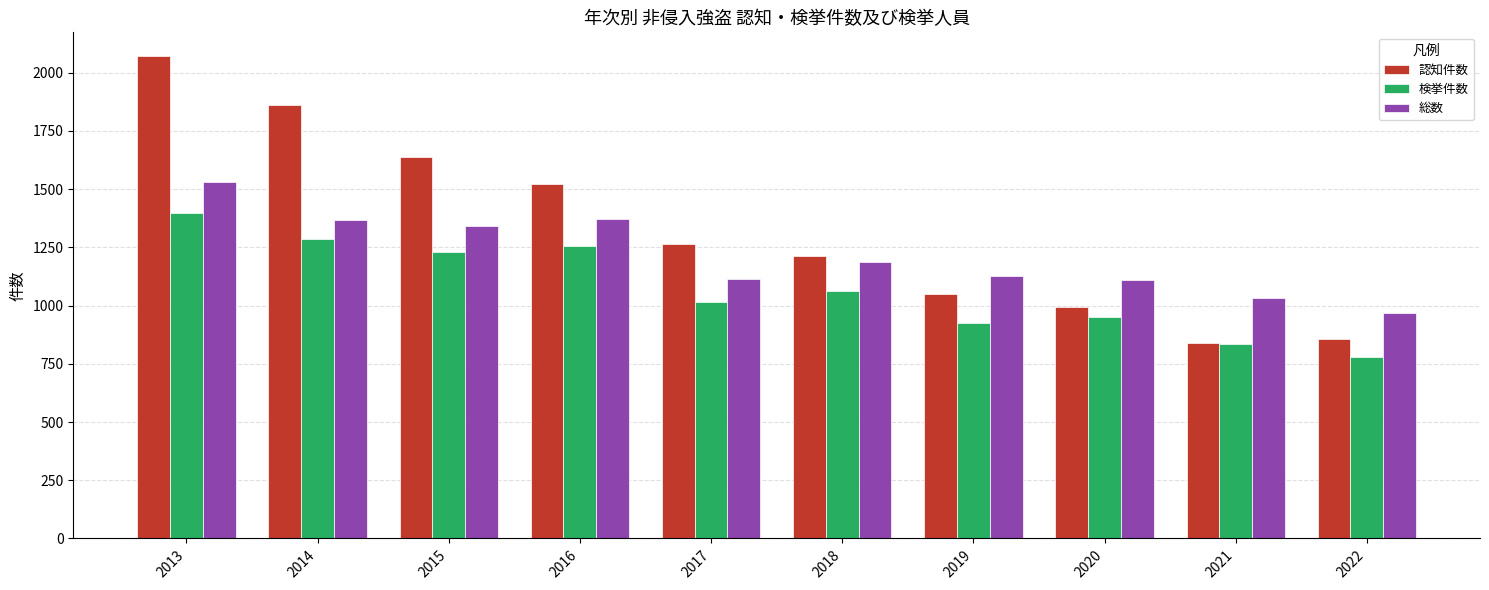

What is the difference between the maximum and second lowest values in the 総数 series?

498